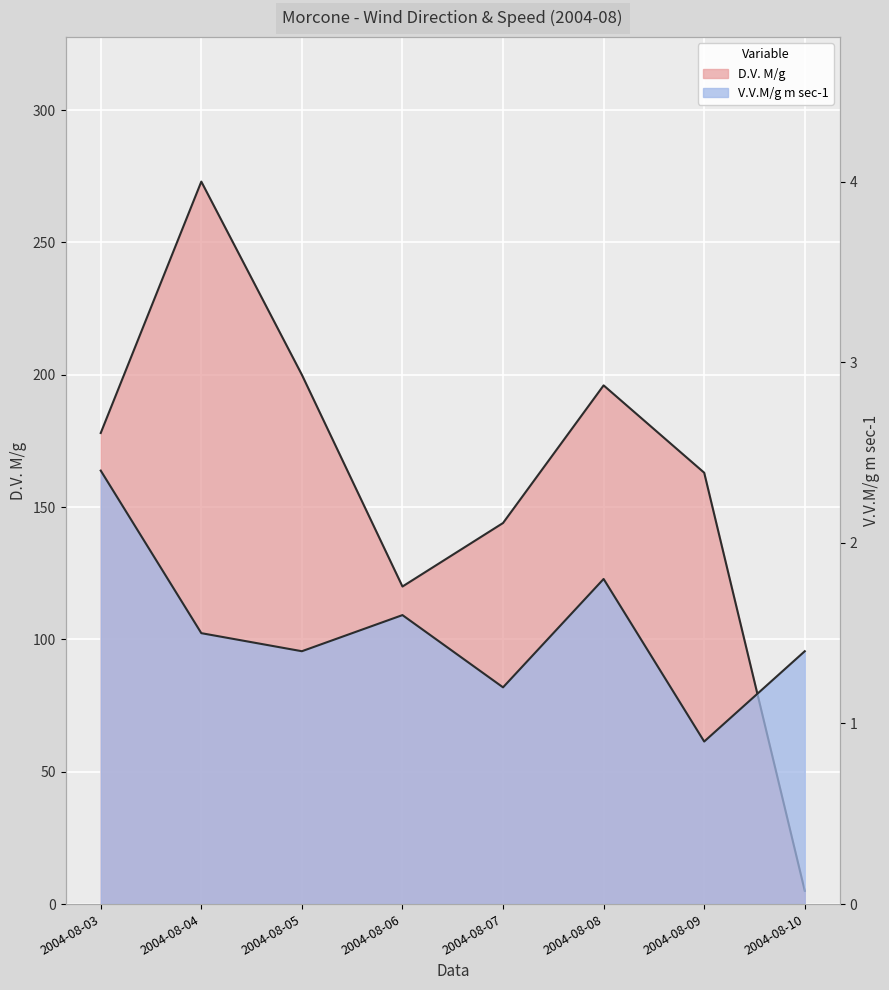

What is the difference between the second highest and second lowest values in the V.V.M/g m sec-1 series?

0.6